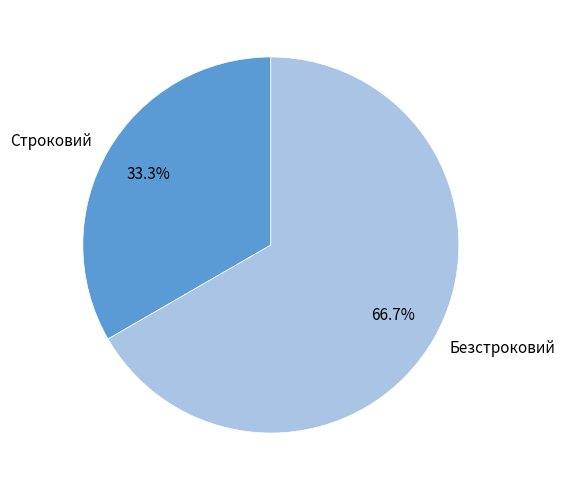

Does any single category account for the majority?

Yes